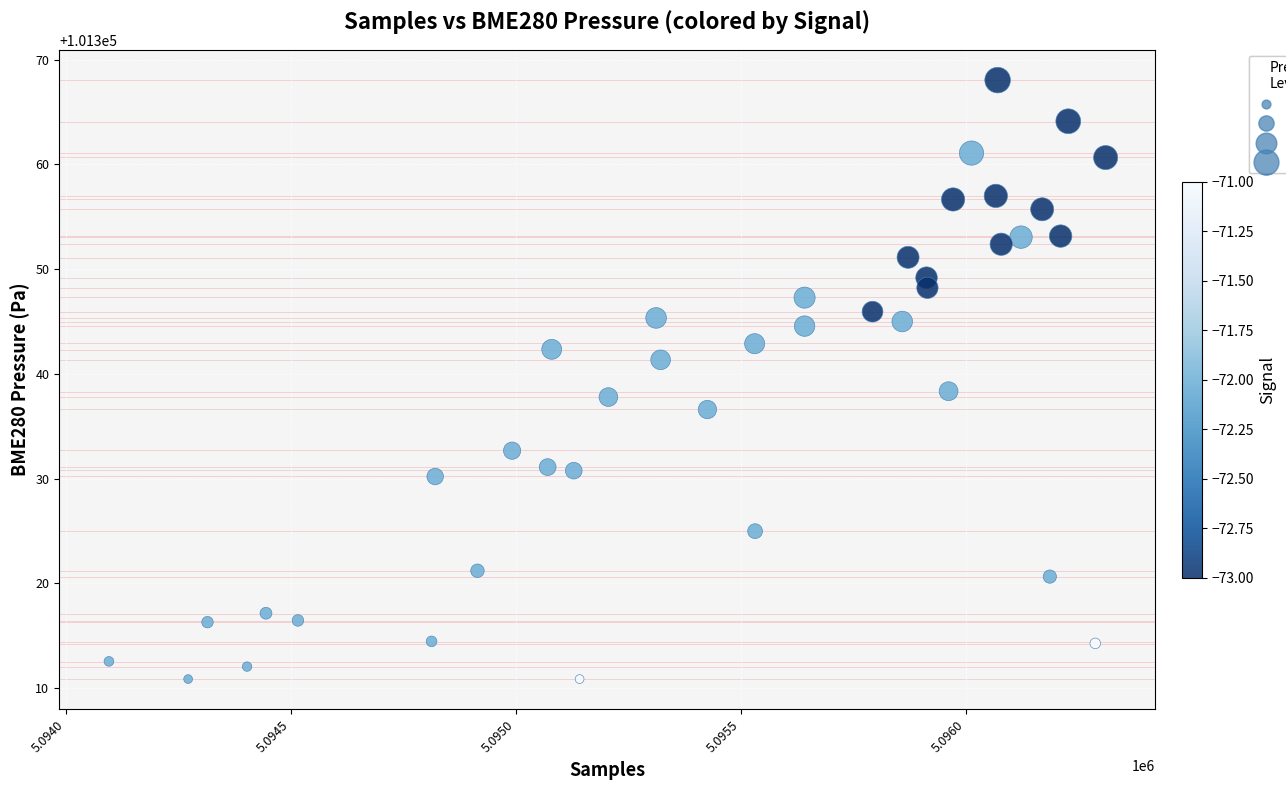

What is the range of X values (max minus min)?

2215.0